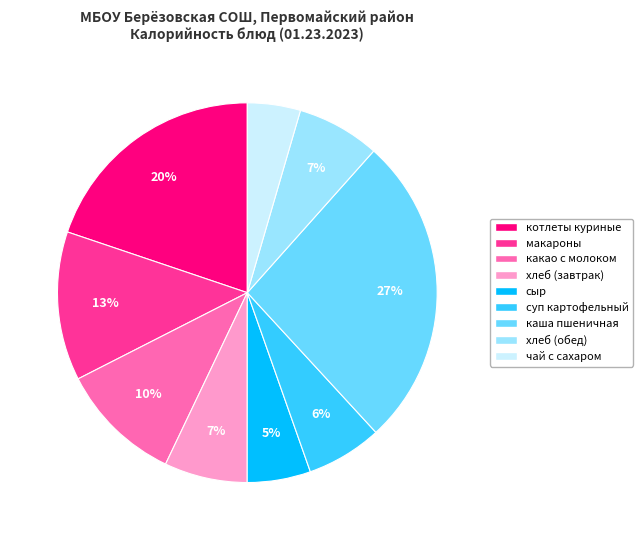

Do какао с молоком and сыр together represent more than half of the pie?

No